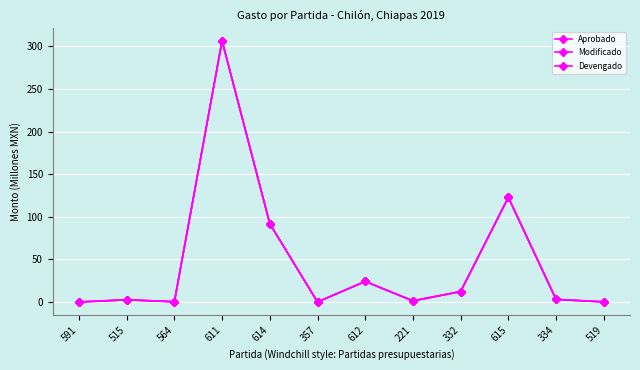

What is the minimum value for Modificado?

0.1